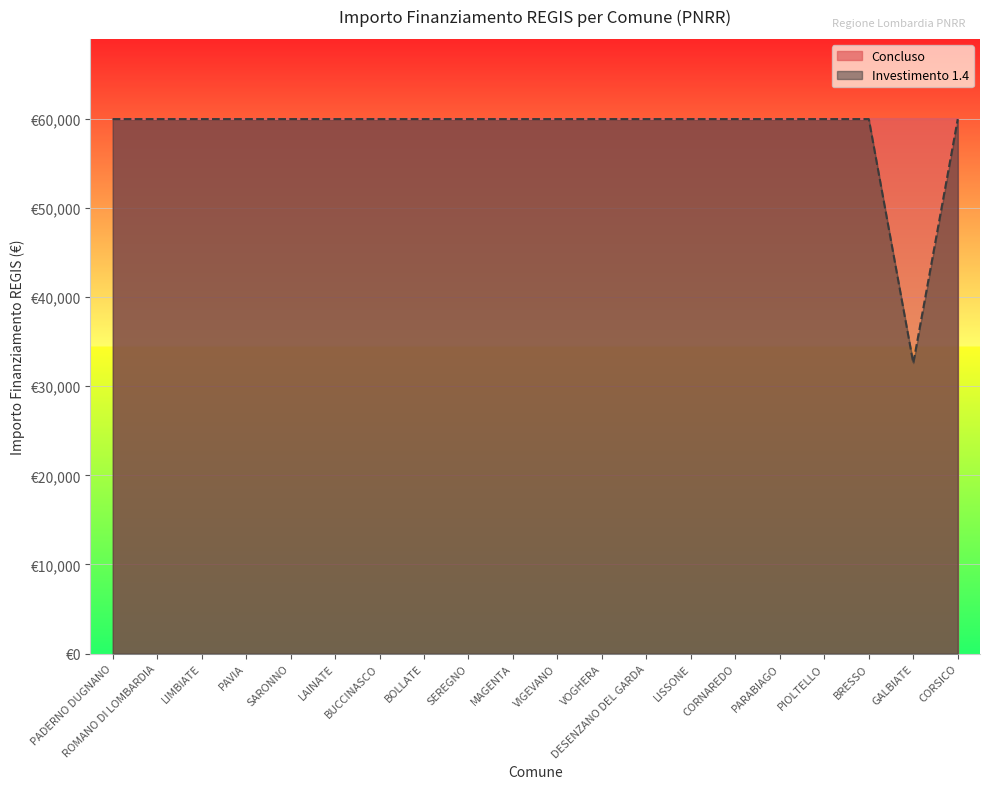

What is the average value?

58597